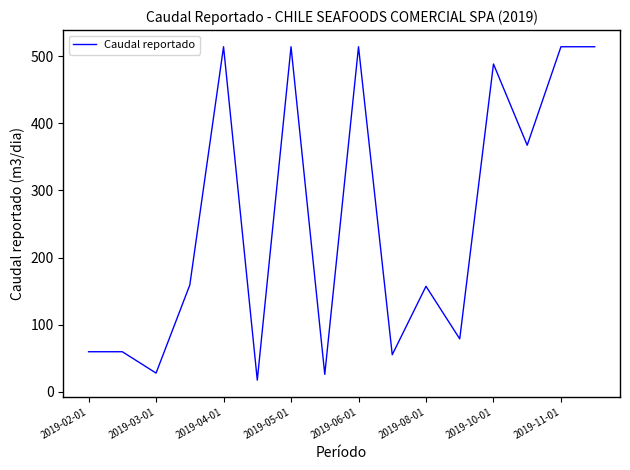

What is the difference between the maximum and minimum values?

496.7